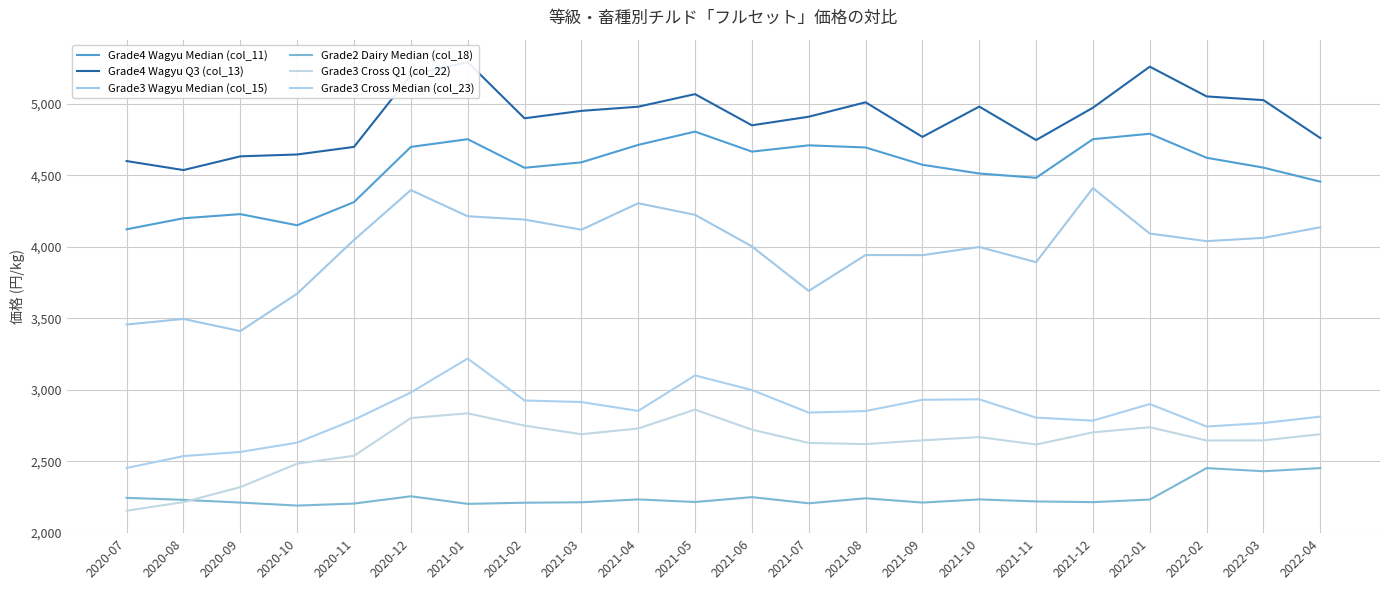

How many data points in Grade4 Wagyu Median (col_11) are less than 4590?

11